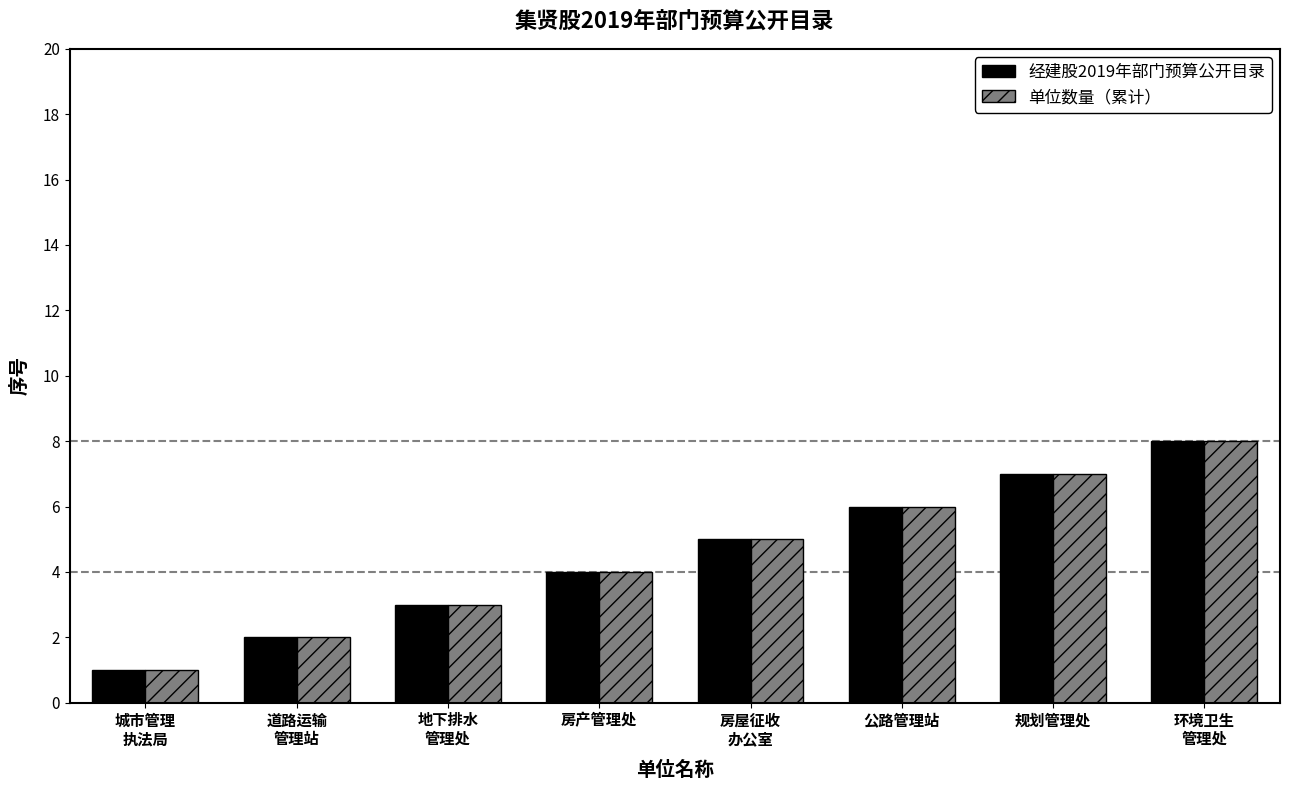

At which label is 经建股2019年部门预算公开目录 closest to 4?

房产管理处